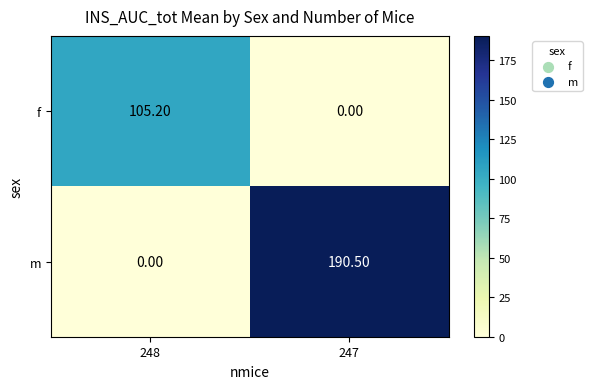

Which series has the largest range (max minus min)?

m